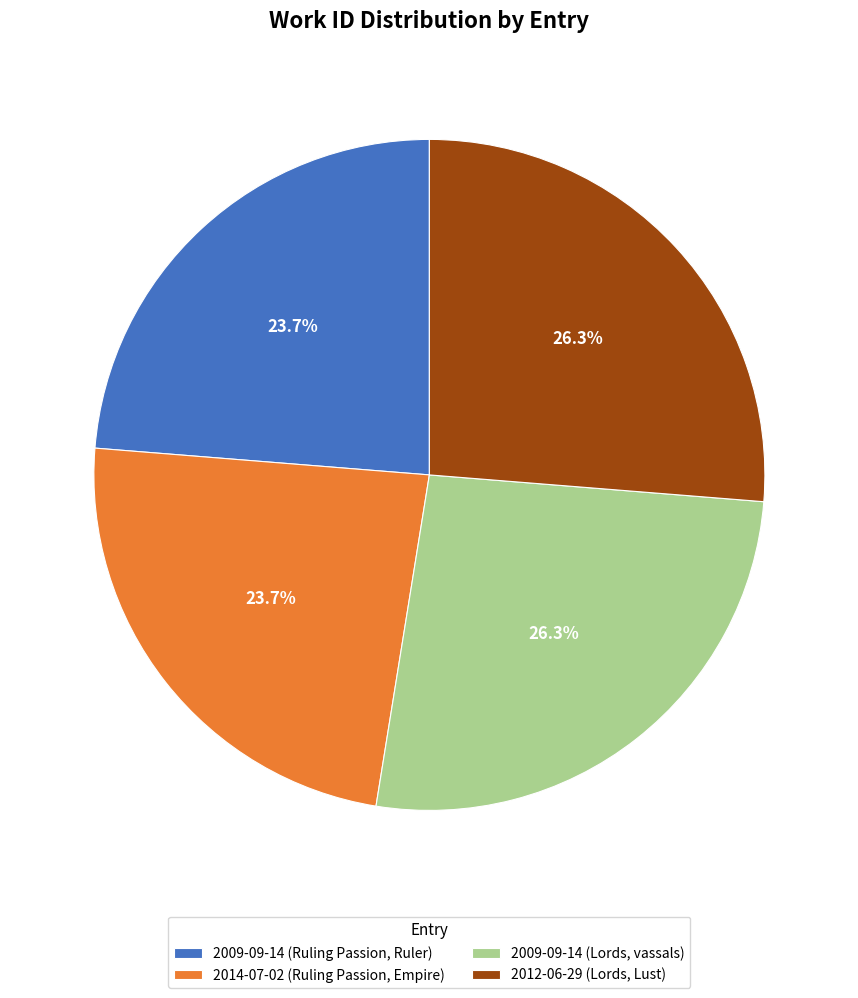

The 2009-09-14 (Ruling Passion, Ruler) slice represents 24% of the pie. True or false?

True